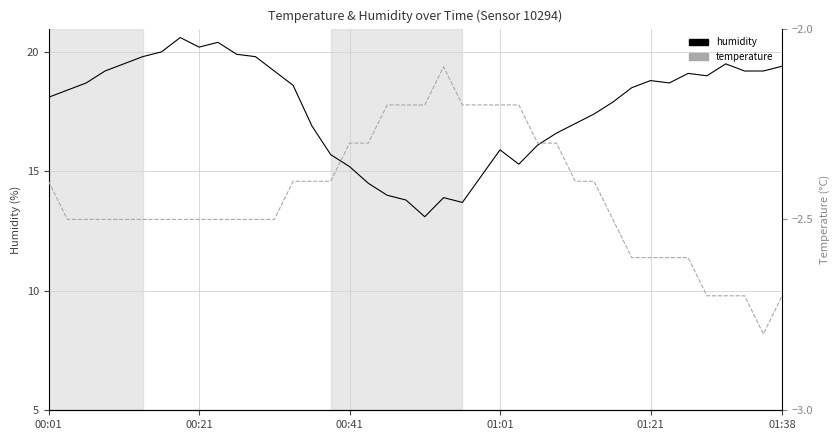

At which category is the sum across all series the highest?

7